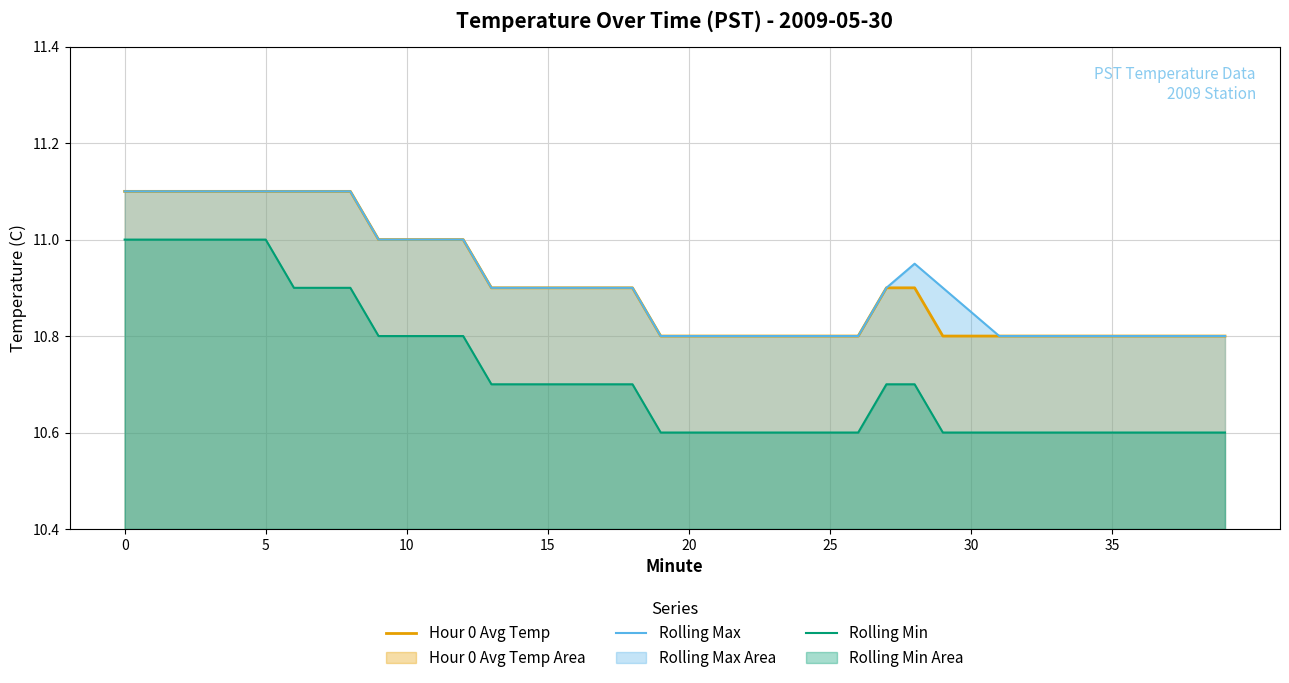

True or false: Rolling Max and Rolling Min intersect in this chart.

False